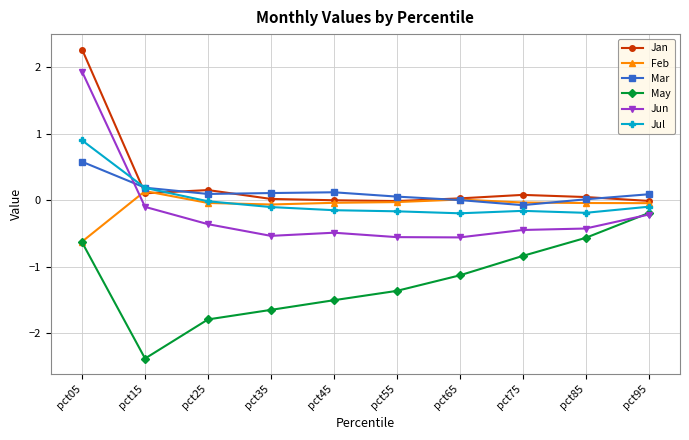

True or false: Jan has more than 1 points higher than both neighbors.

True